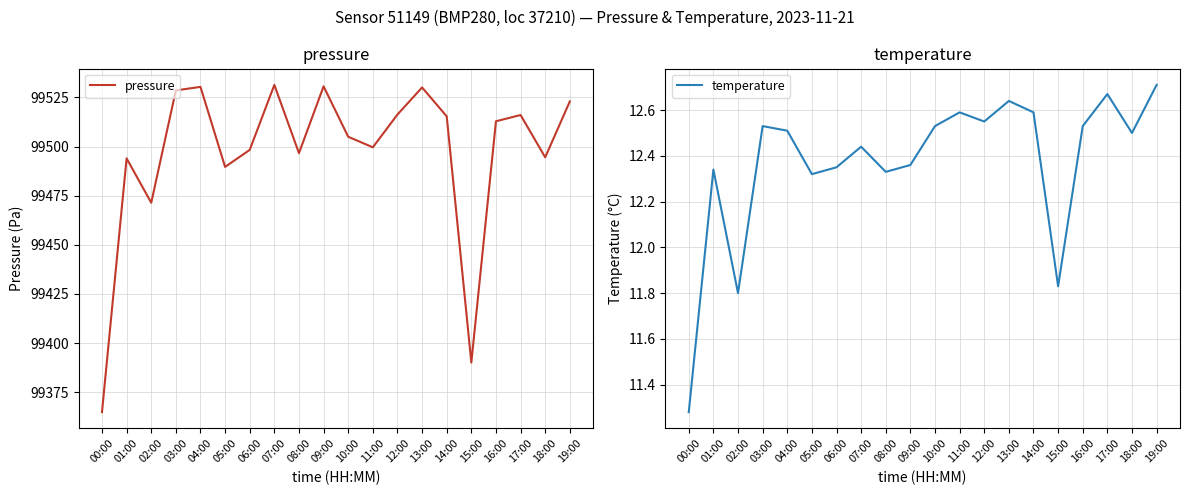

Read the temperature value at 09:00.

12.4